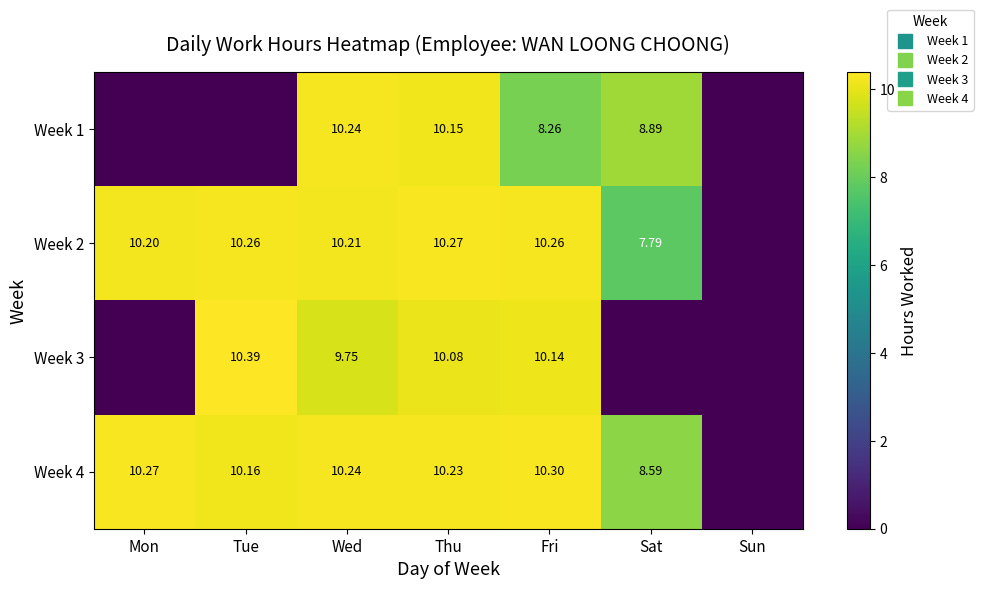

What is the approximate value of Week 4 at Sat?

8.6